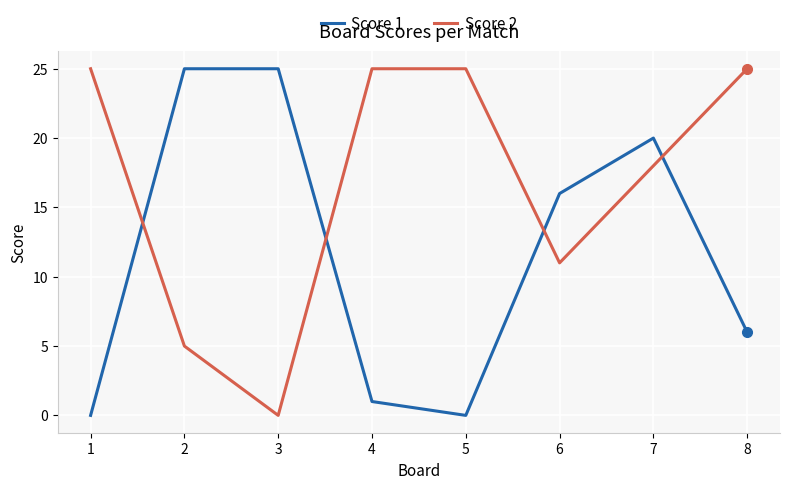

The Score 1 series shows 0 at 4. True or false?

False